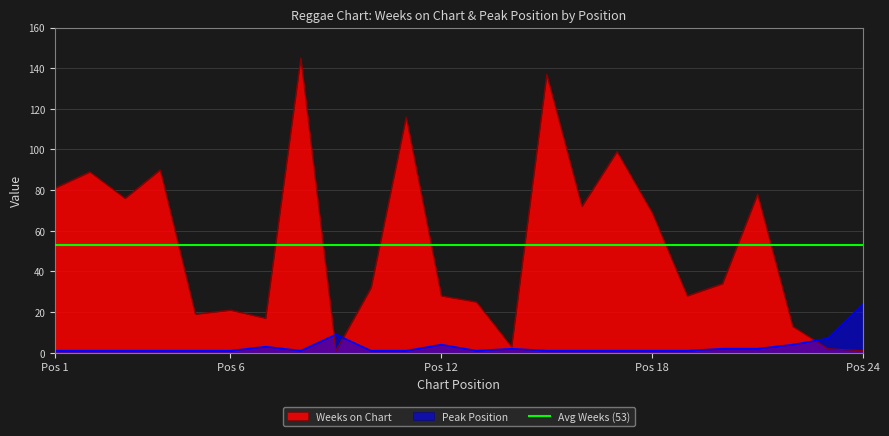

Where is the first local maximum for Weeks on Chart?

2